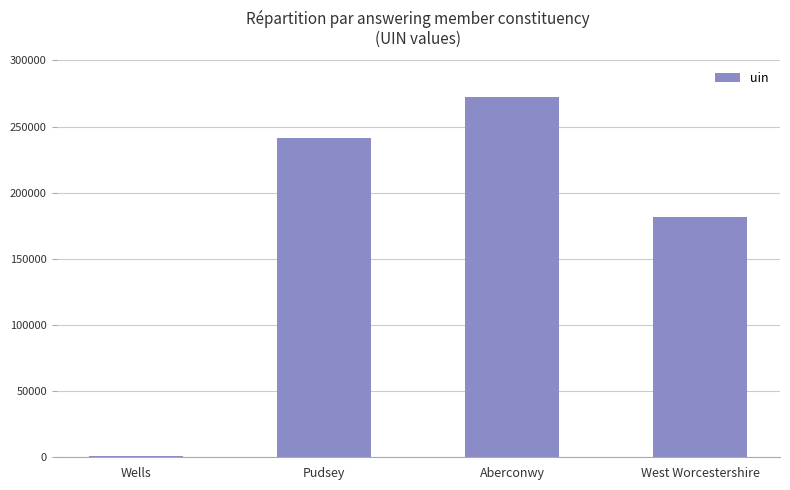

Approximately how many times larger is the value at West Worcestershire compared to Pudsey?

0.8